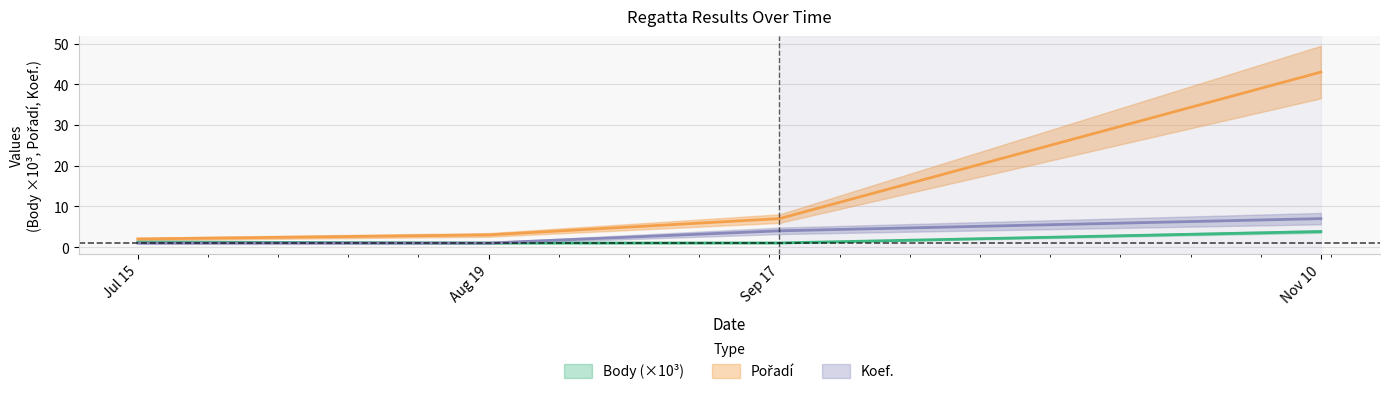

What is the highest value of the Koef. series?

7.0